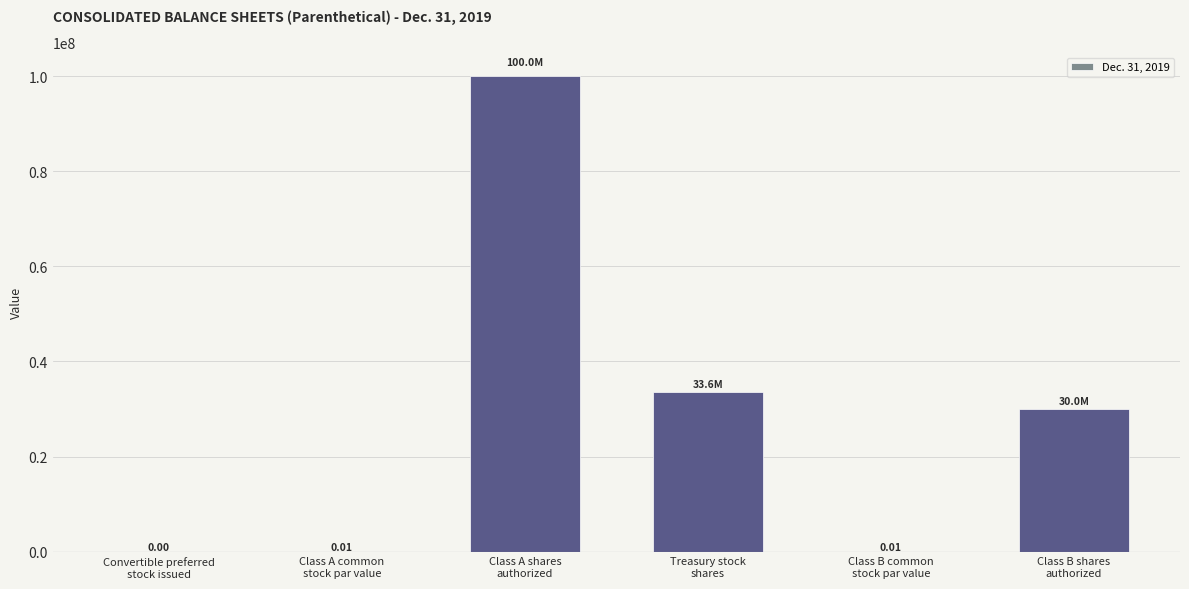

Read the value at Treasury stock
shares.

33600000.0